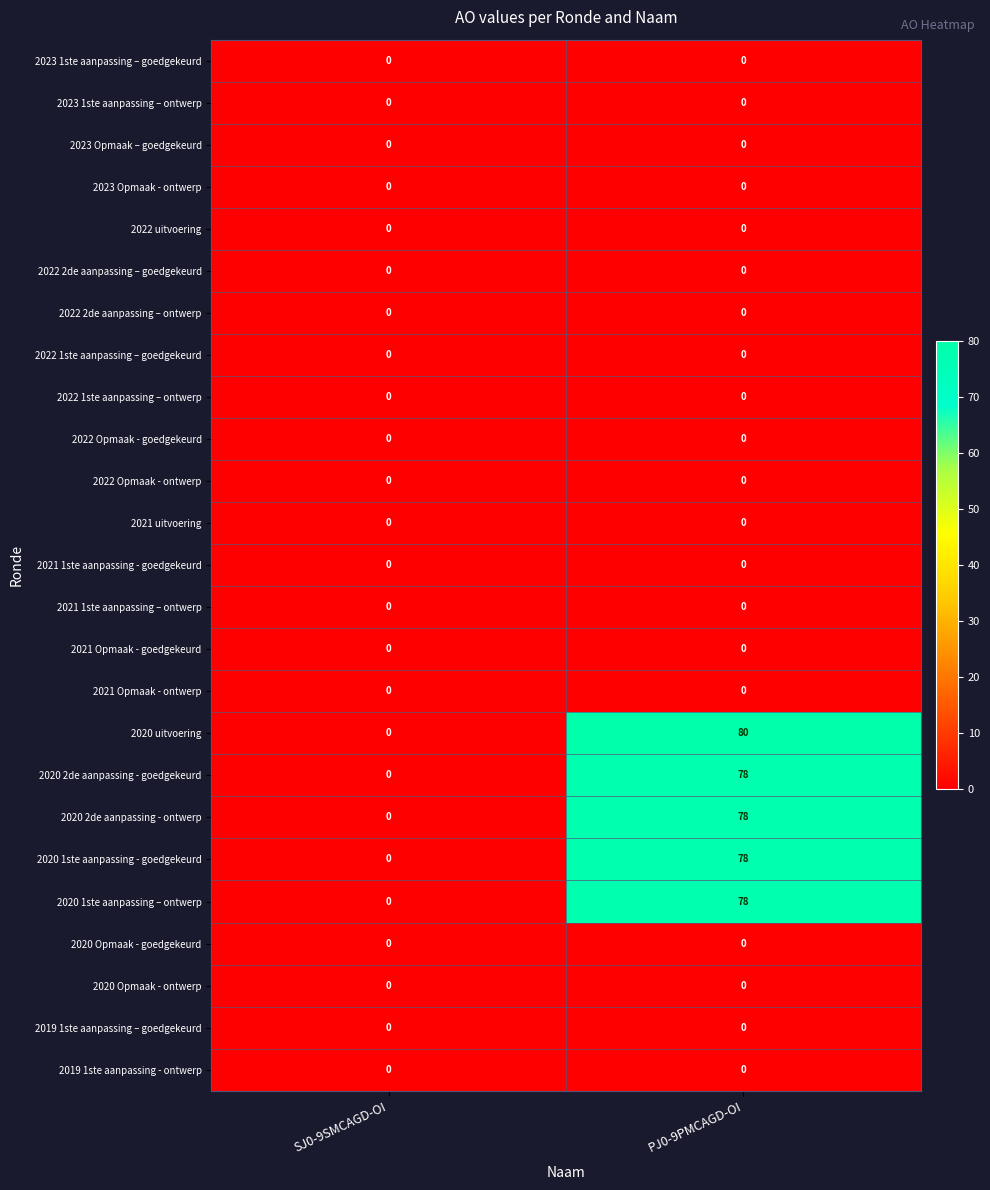

What is the total value across all series at PJ0-9PMCAGD-OI?

392